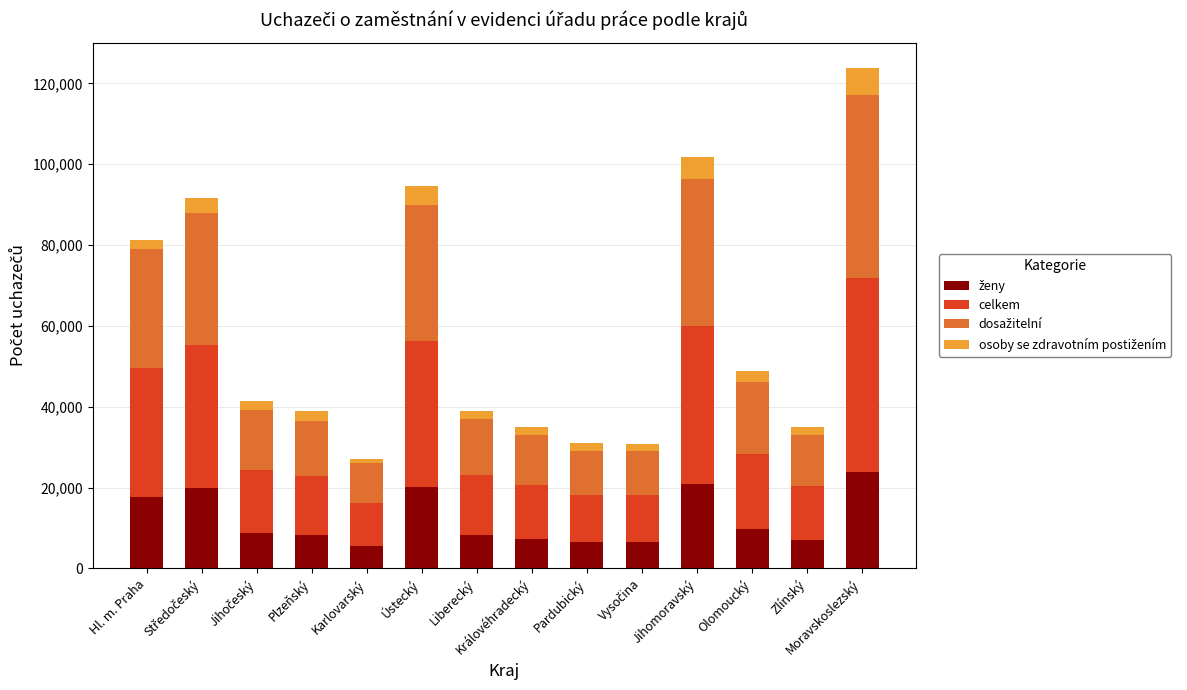

What is the total value across all series at Olomoucký?

48809